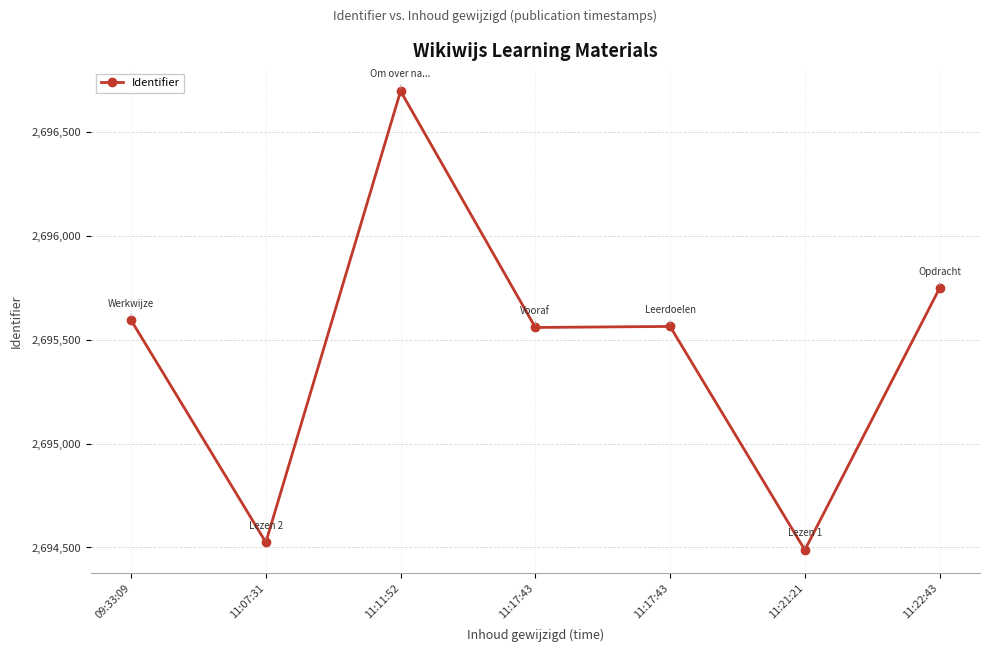

Count the number of categories in the chart.

7